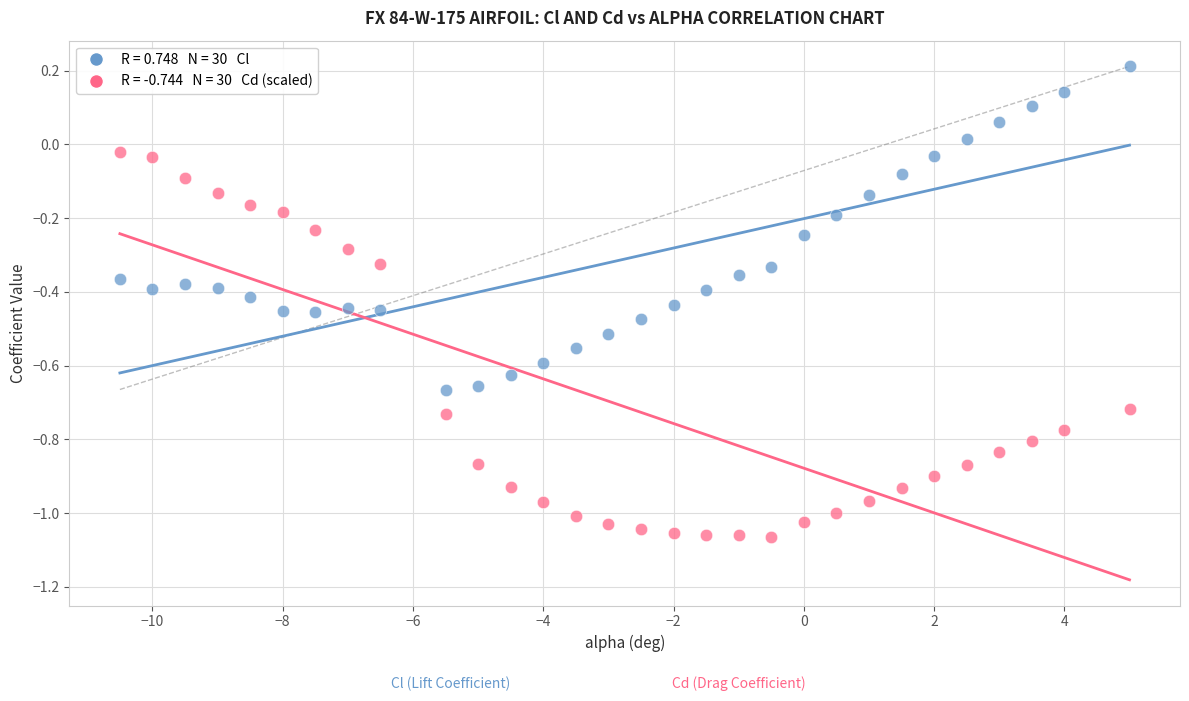

Across all data points, what is the range of X values (max minus min)?

15.5